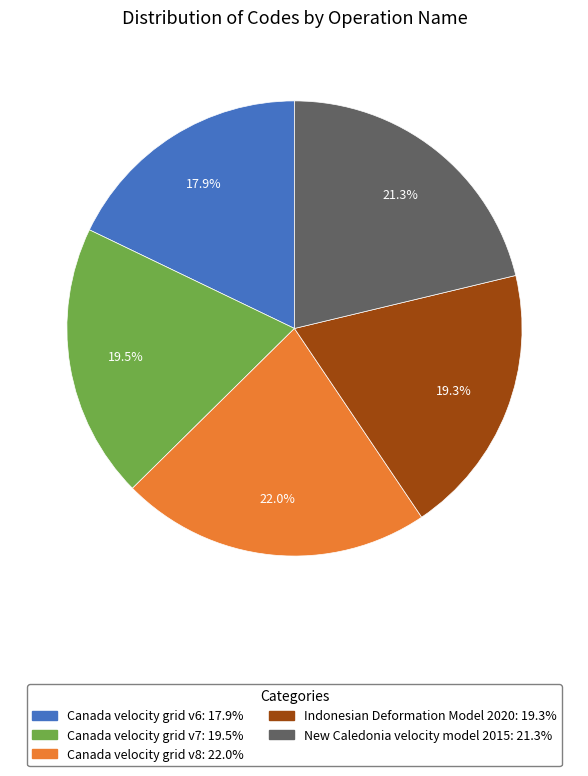

Combined, do New Caledonia velocity model 2015 and Canada velocity grid v7 account for over 50%?

No